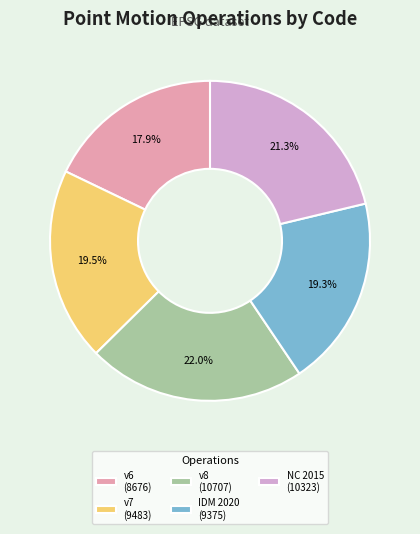

To the nearest percent, what is the average slice percentage?

20%